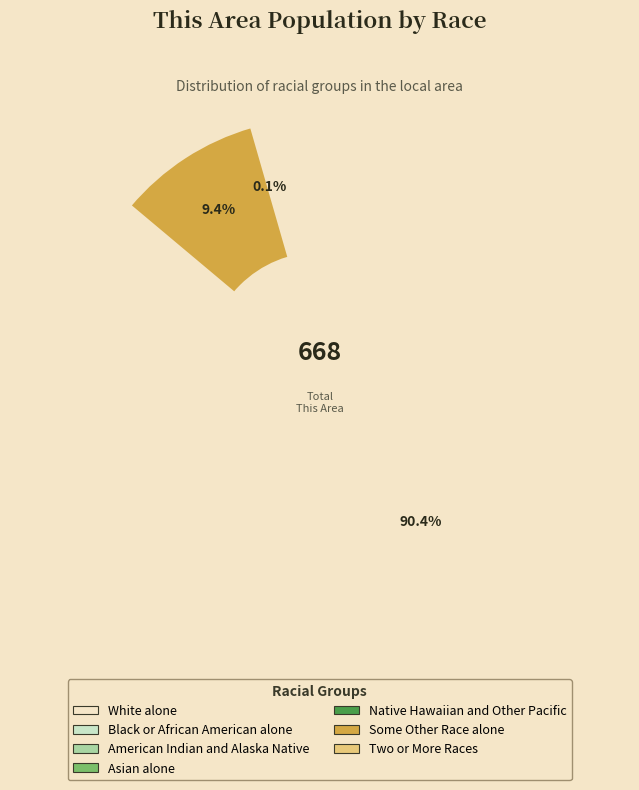

Is there a majority slice in this chart?

Yes